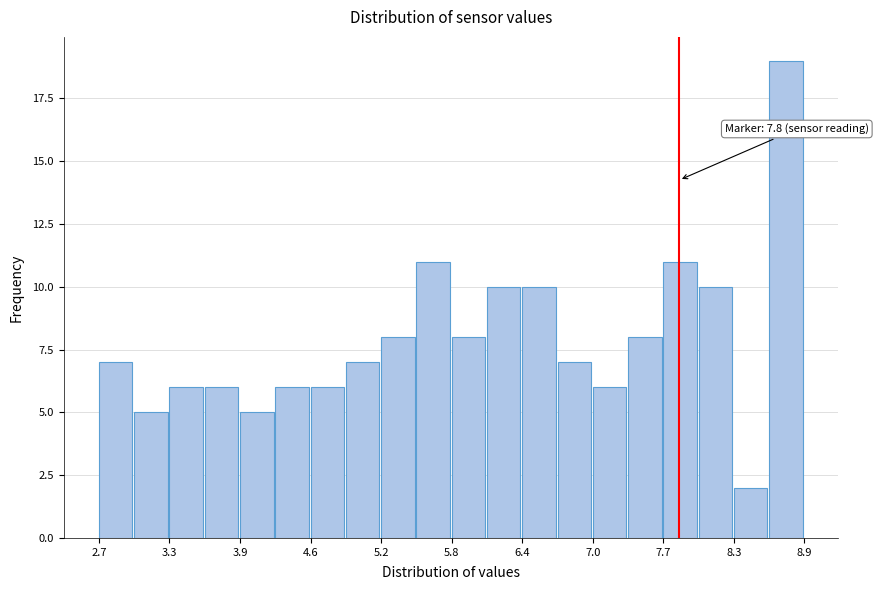

Read against the x-axis, roughly where is the centre of the tallest bar?

8.7